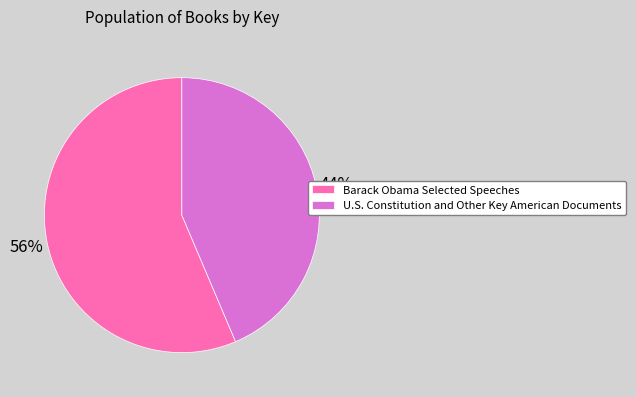

Rank the categories by value from highest to lowest.

Barack Obama Selected Speeches, U.S. Constitution and Other Key American Documents